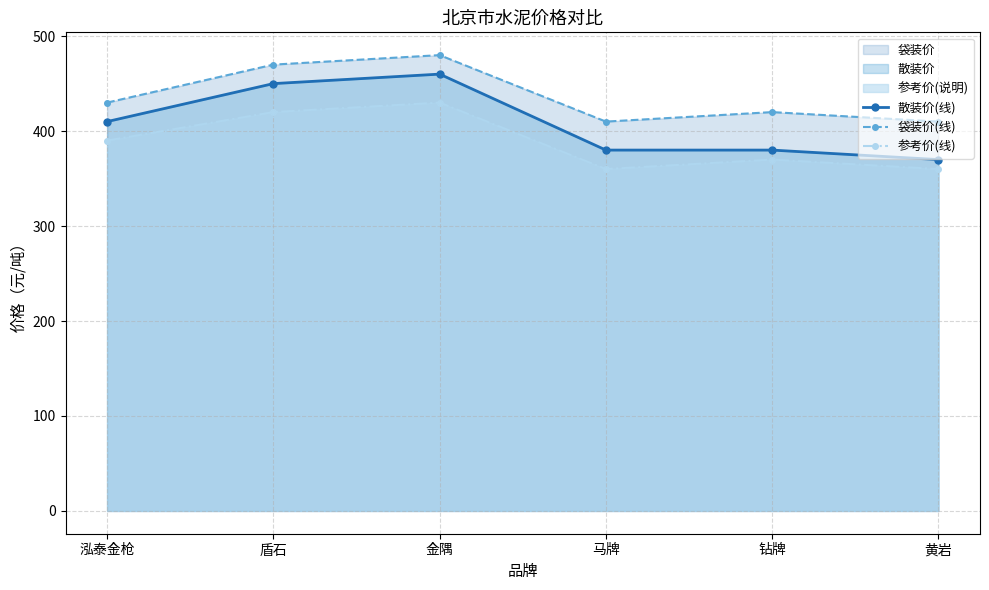

Which series has the widest spread of values?

散装价(线)